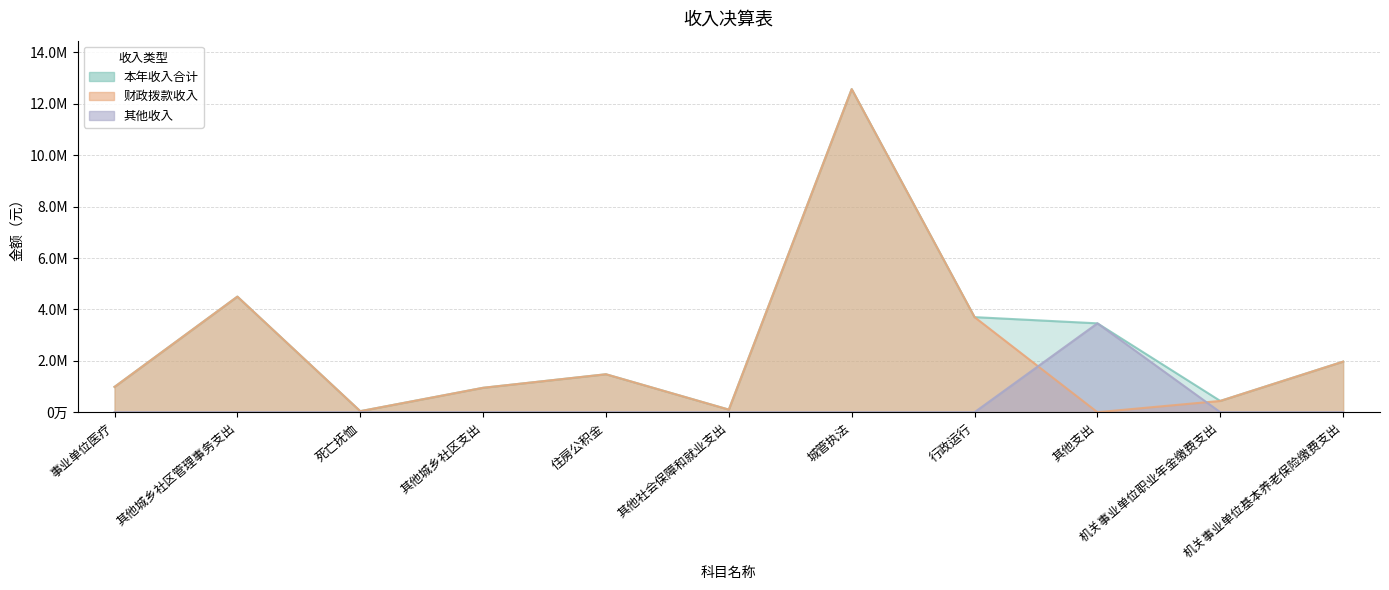

True or false: 财政拨款收入 and 本年收入合计 cross at least once.

False